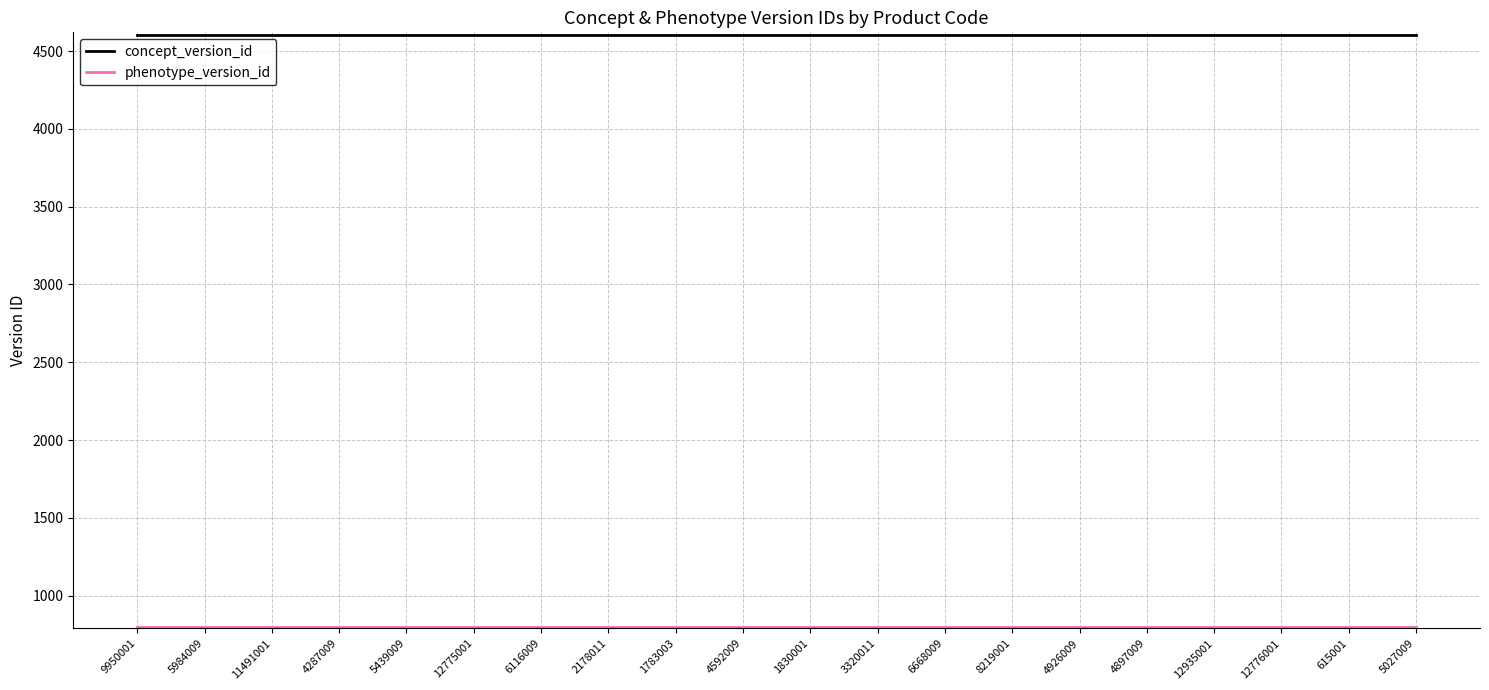

What is the greatest value displayed?

4604